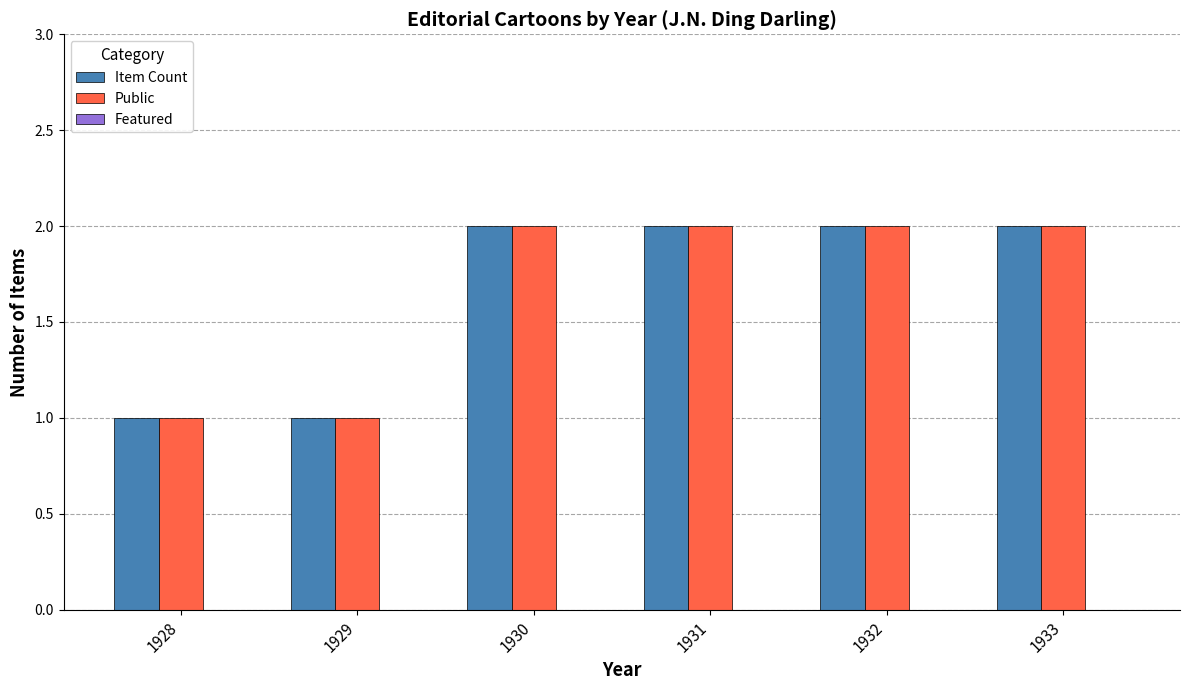

Is the value of Public at 1929 greater than the value of Item Count at 1932?

No